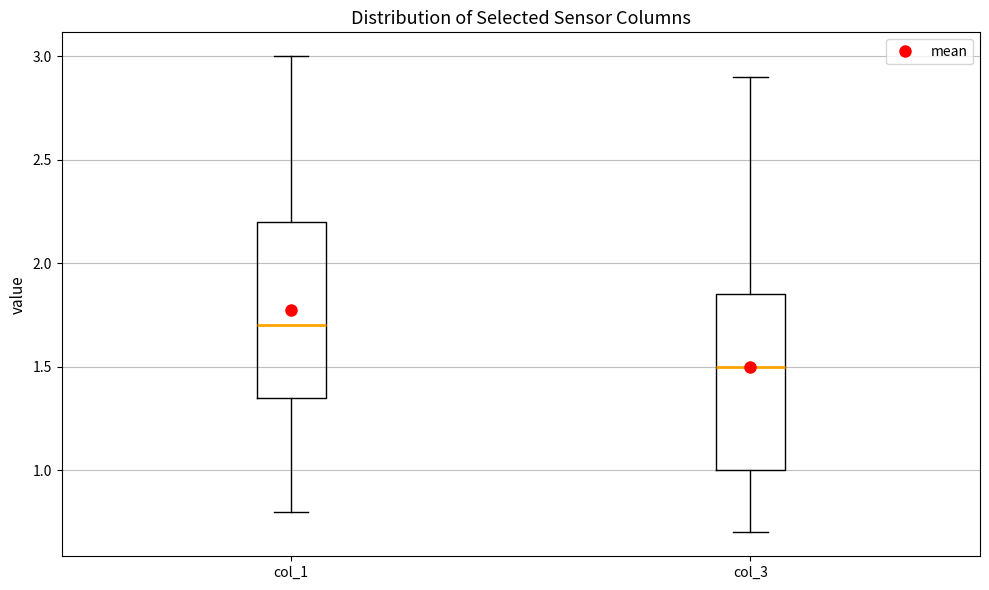

Where does the lower whisker of the box for col_3 end on the y-axis? The values are not printed on the chart, so give them approximately, as read against the axis.

0.70